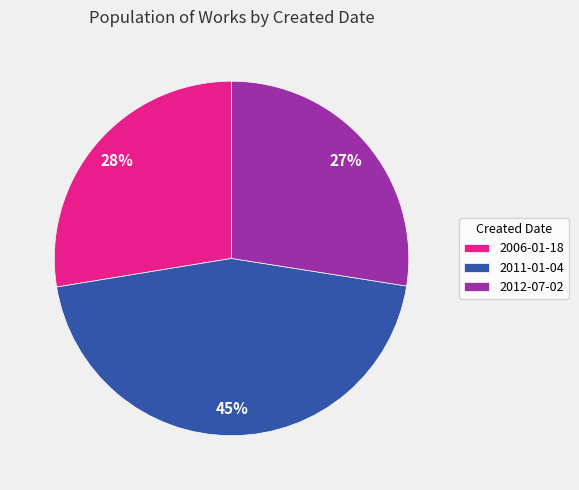

What is the largest slice in the pie chart?

2011-01-04